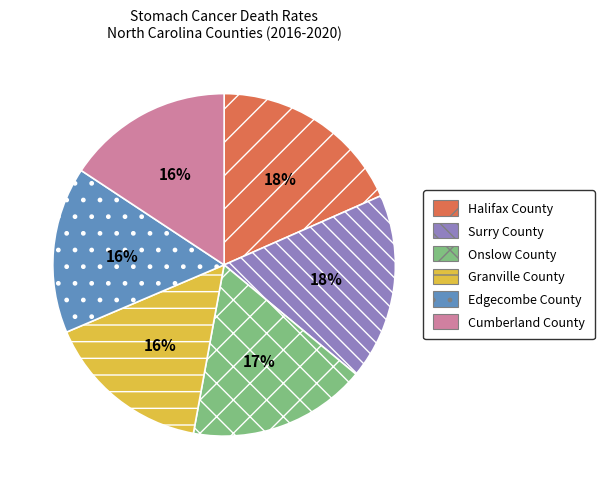

True or false: Surry County accounts for 18% of the total.

True